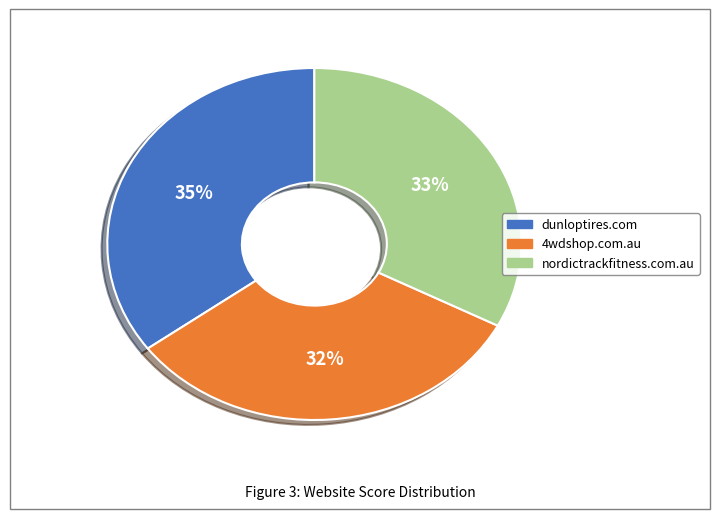

Which slice is the largest?

dunloptires.com